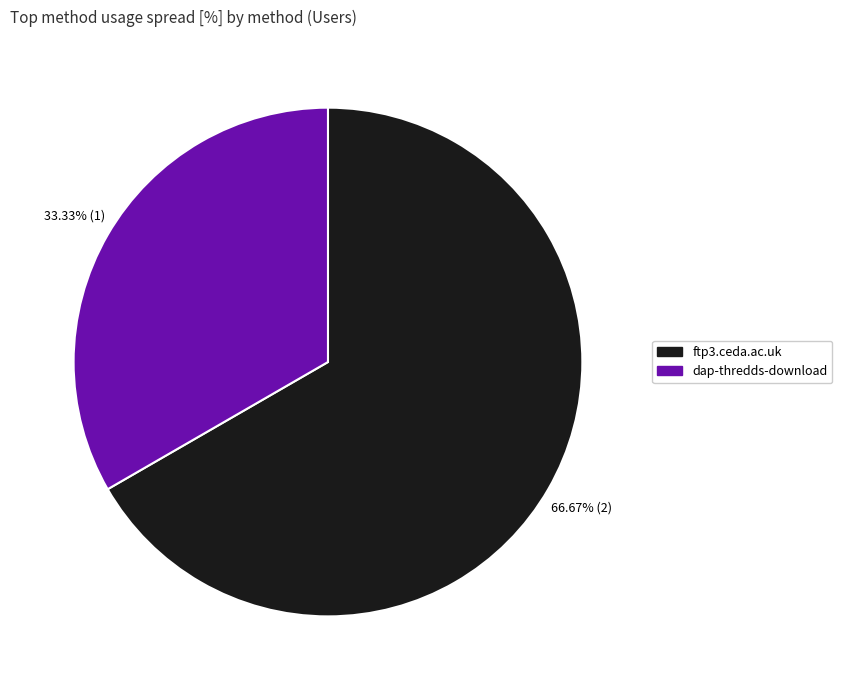

Is it true that dap-thredds-download is 33% of the pie?

True